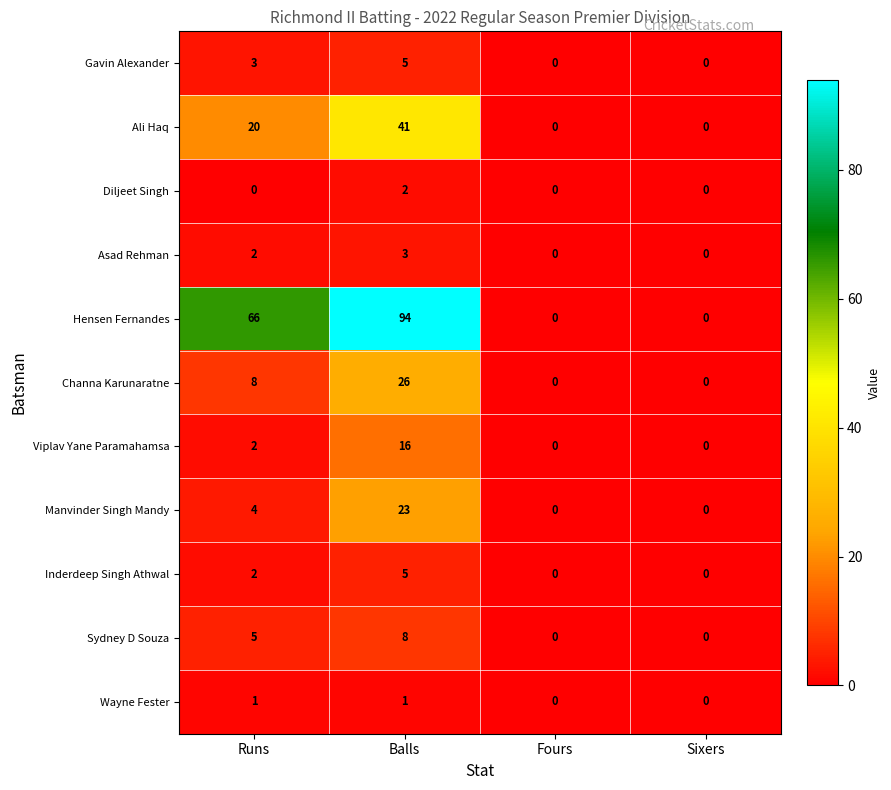

At which category is the sum across all series the highest?

Balls